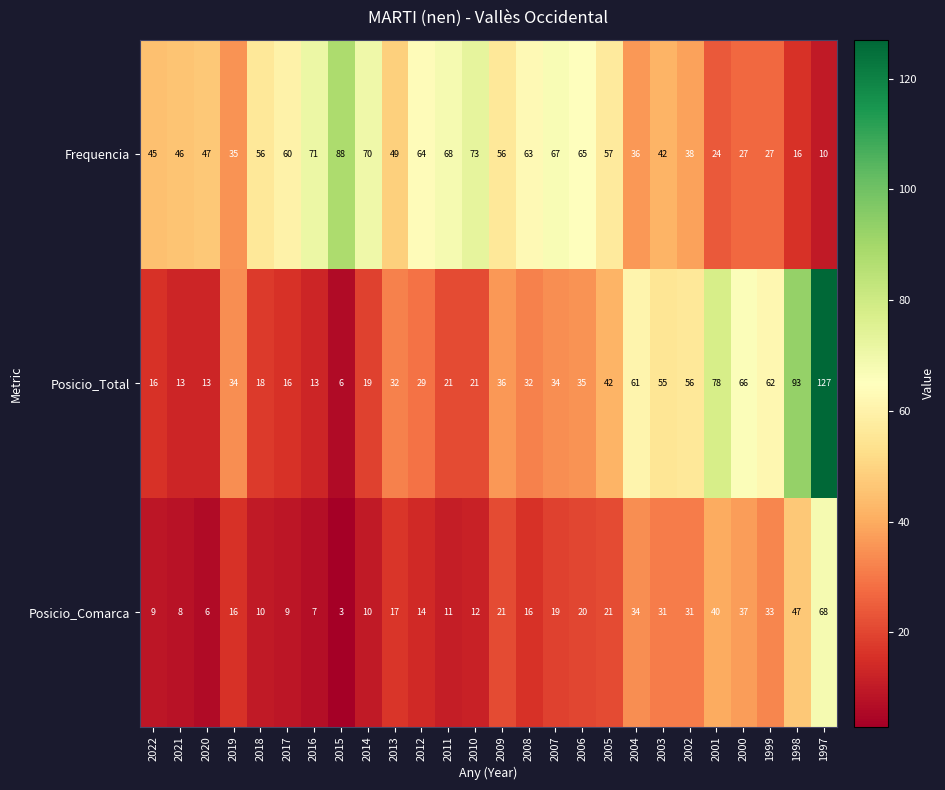

What is the difference between the maximum and second lowest values in the Posicio_Comarca series?

62